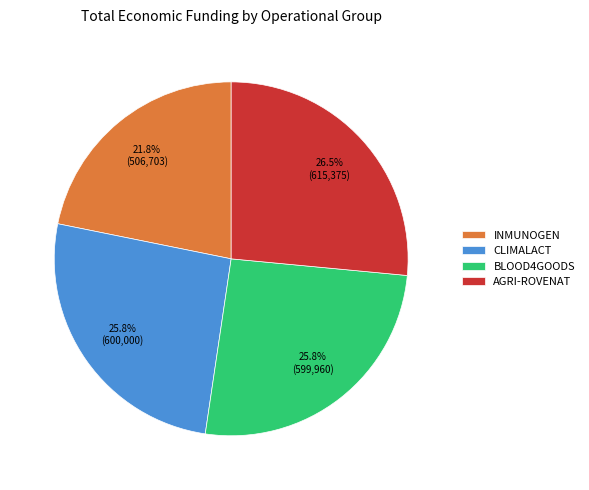

To the nearest percent, what is the difference between the largest and smallest slice percentages?

5%